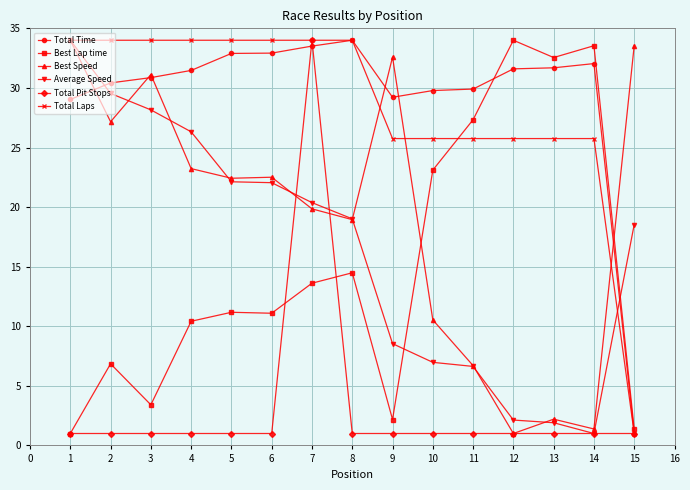

What is the value of the Total Time point at the 1st from the left?

29.0